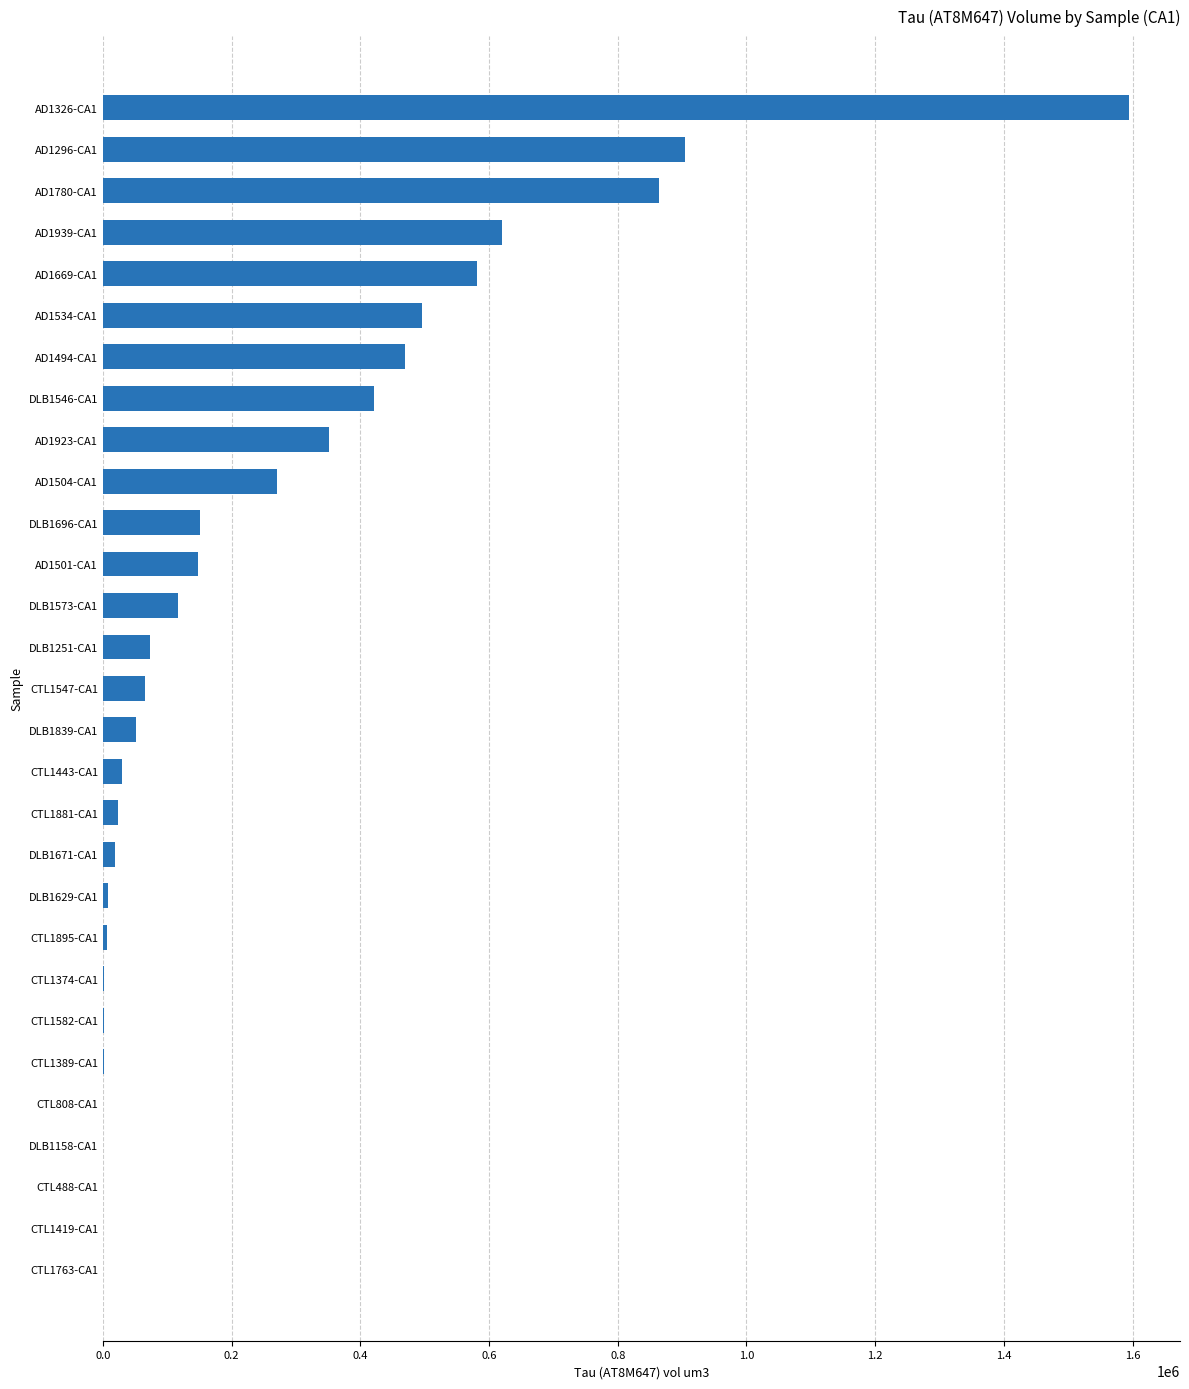

At which label is the value closest to 796997?

AD1780-CA1